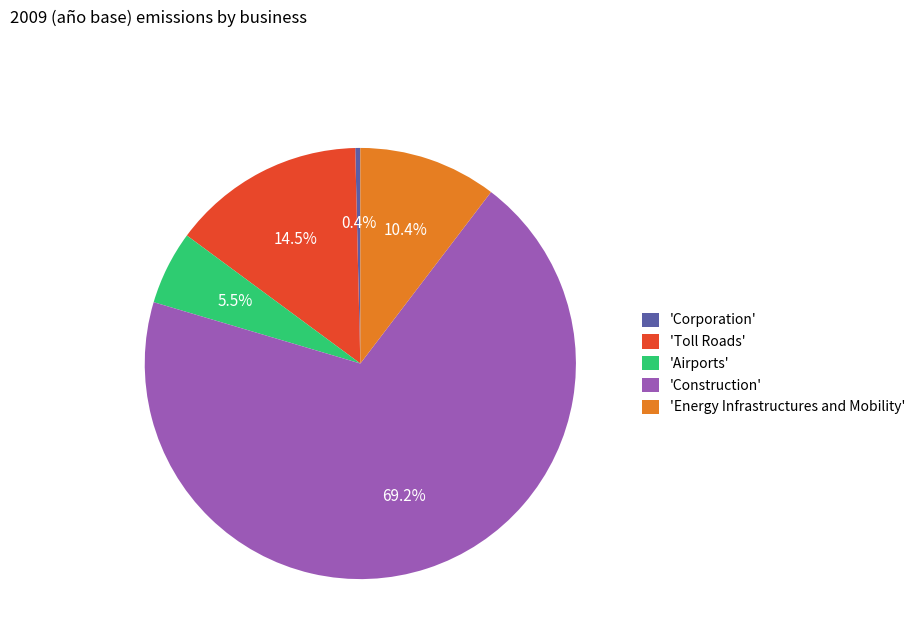

Count the number of slices in the pie.

5